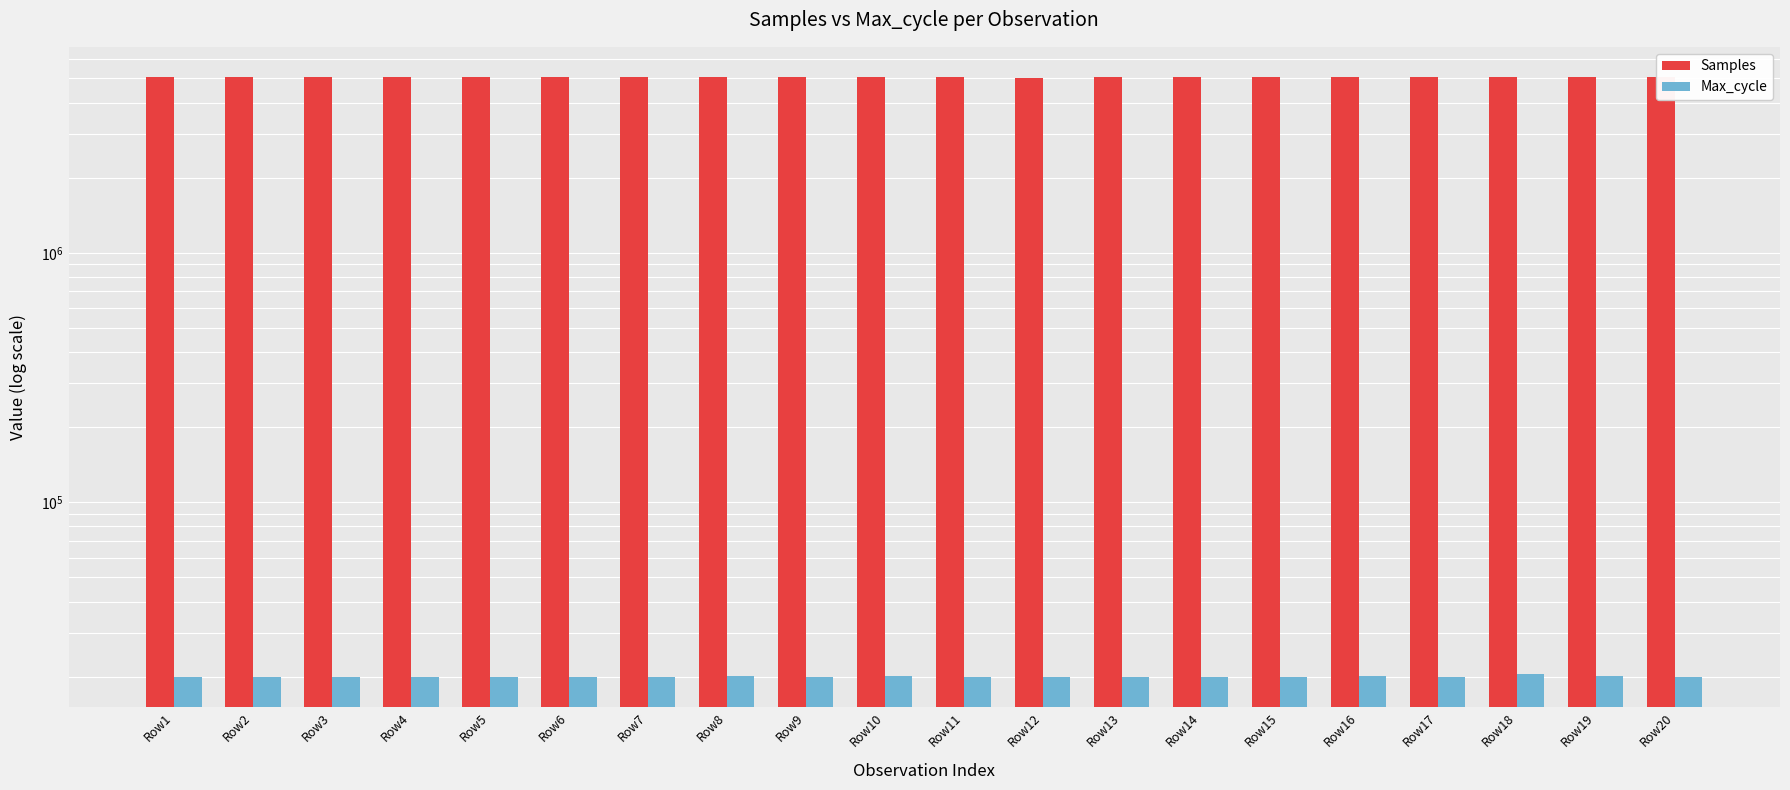

Reading right to left, transcribe all the data shown in this chart.

Samples: Row20=5050432	Row19=5068192	Row18=5068691	Row17=5068778	Row16=5053596	Row15=5048304	Row14=5047789	Row13=5048364	Row12=5033339	Row11=5048552	Row10=5049327	Row9=5049055	Row8=5049236	Row7=5048674	Row6=5049388	Row5=5049452	Row4=5049137	Row3=5049105	Row2=5048006	Row1=5049688
Max_cycle: Row20=20028	Row19=20059	Row18=20530	Row17=20025	Row16=20078	Row15=20029	Row14=20029	Row13=20023	Row12=20021	Row11=20020	Row10=20123	Row9=19916	Row8=20060	Row7=19924	Row6=20037	Row5=20032	Row4=20032	Row3=20017	Row2=20021	Row1=20037